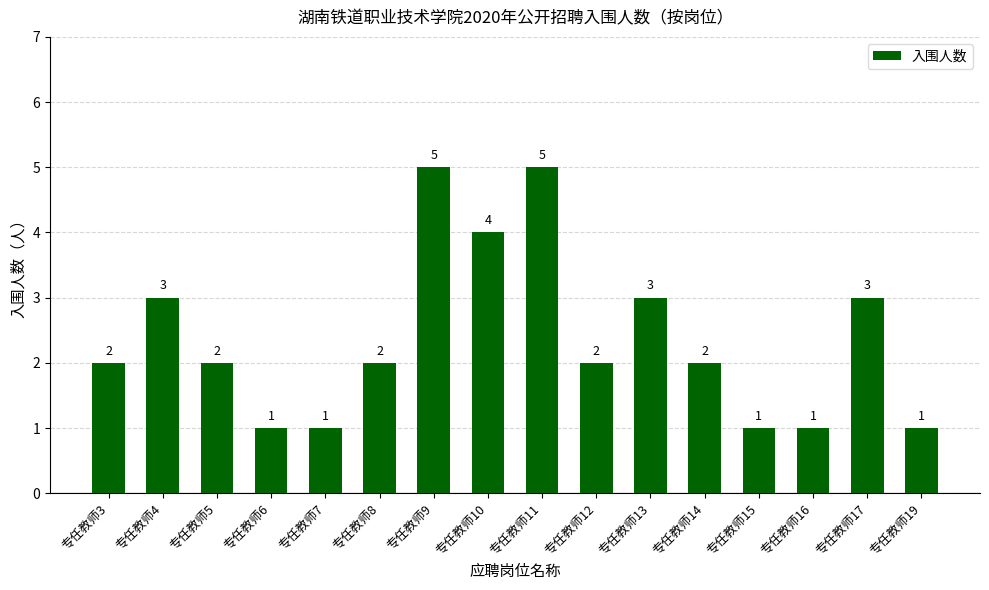

How many data points does each series have?

16